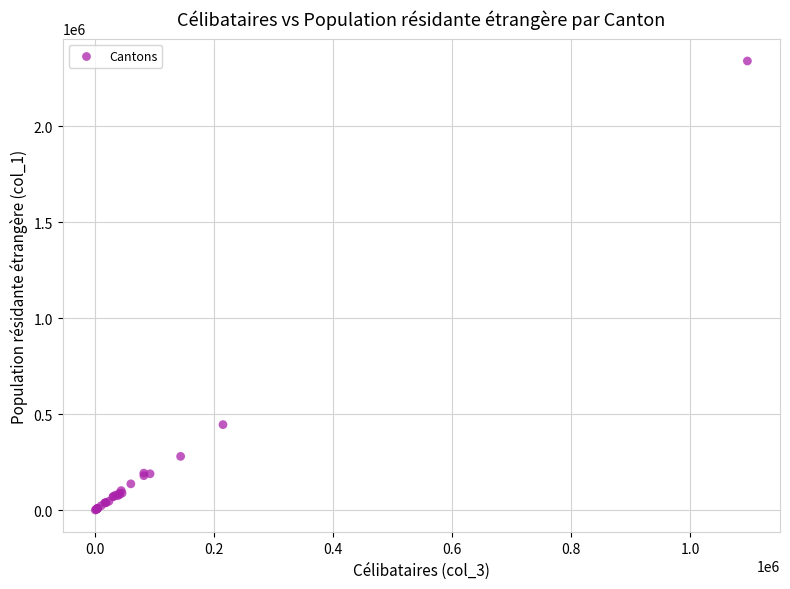

What Y value in the scatter plot is closest to 1170334?

446387